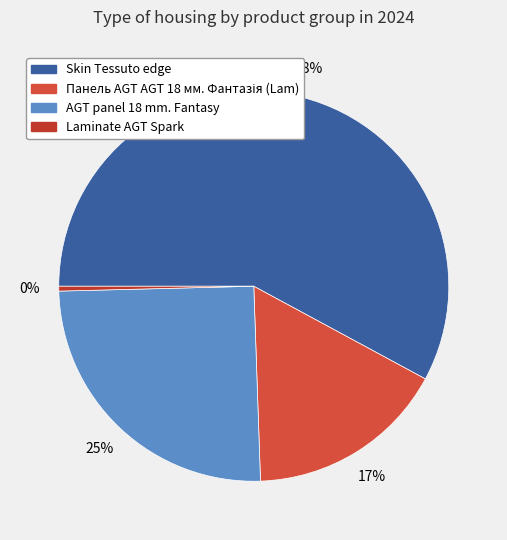

The Панель AGT AGT 18 мм. Фантазія (Lam) slice represents 17% of the pie. True or false?

True